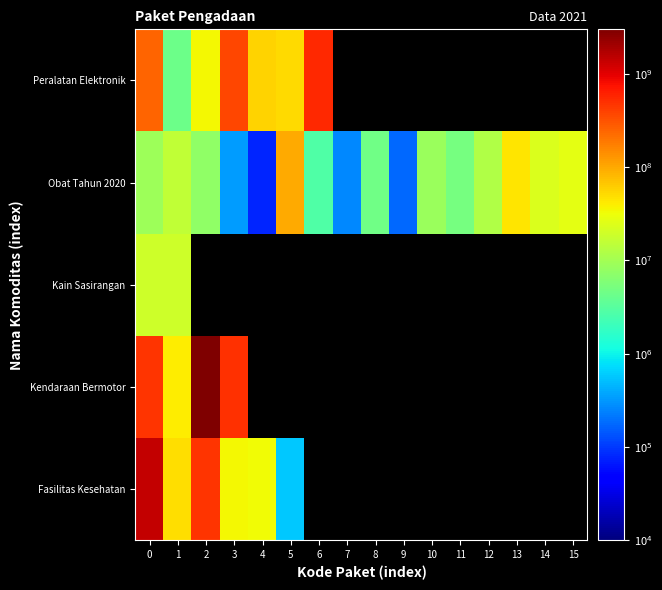

The value of Fasilitas Kesehatan at 0 is 738567774.4. True or false?

False